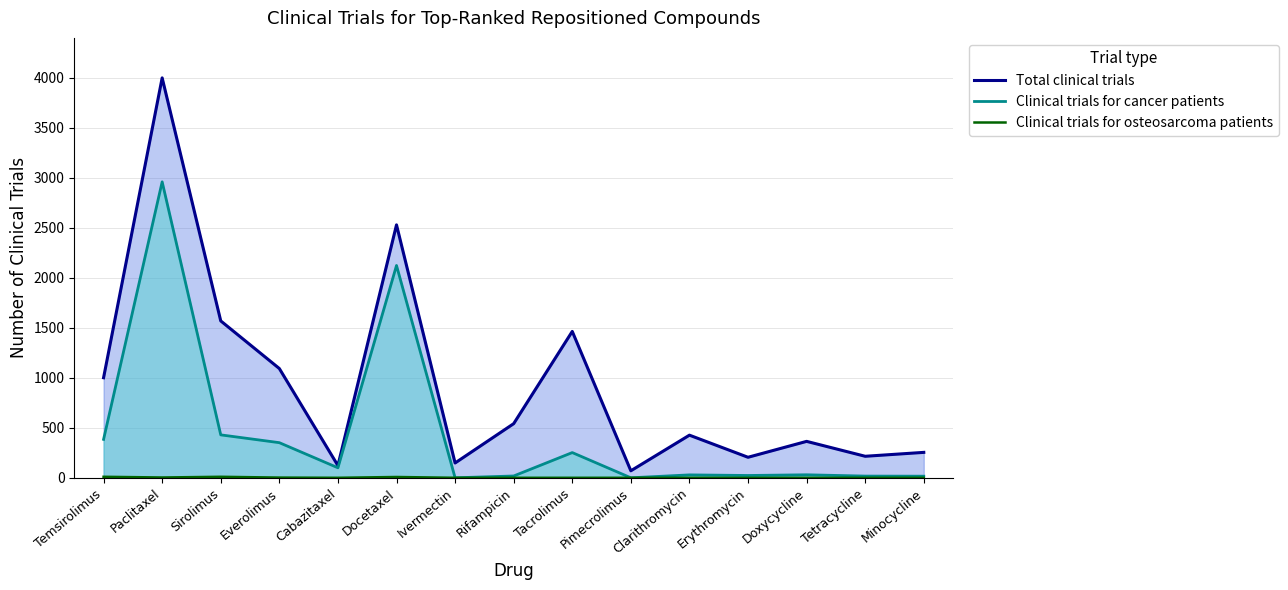

What position from the right is Temsirolimus?

15